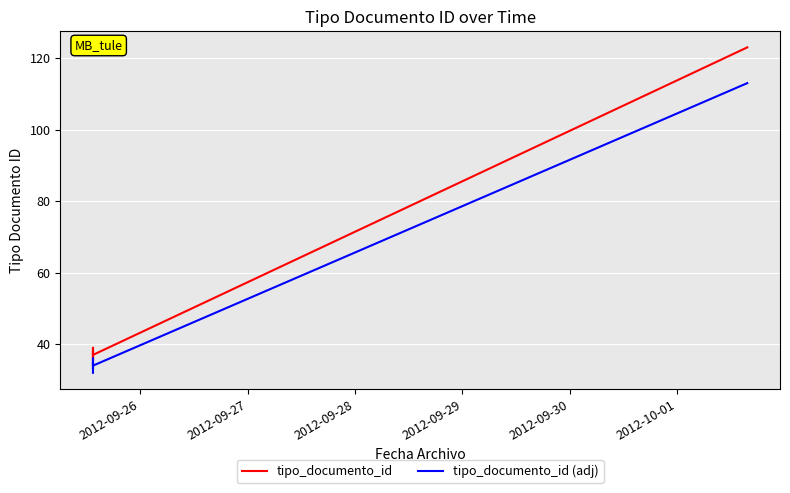

Is this an area chart (filled region under the line)?

No